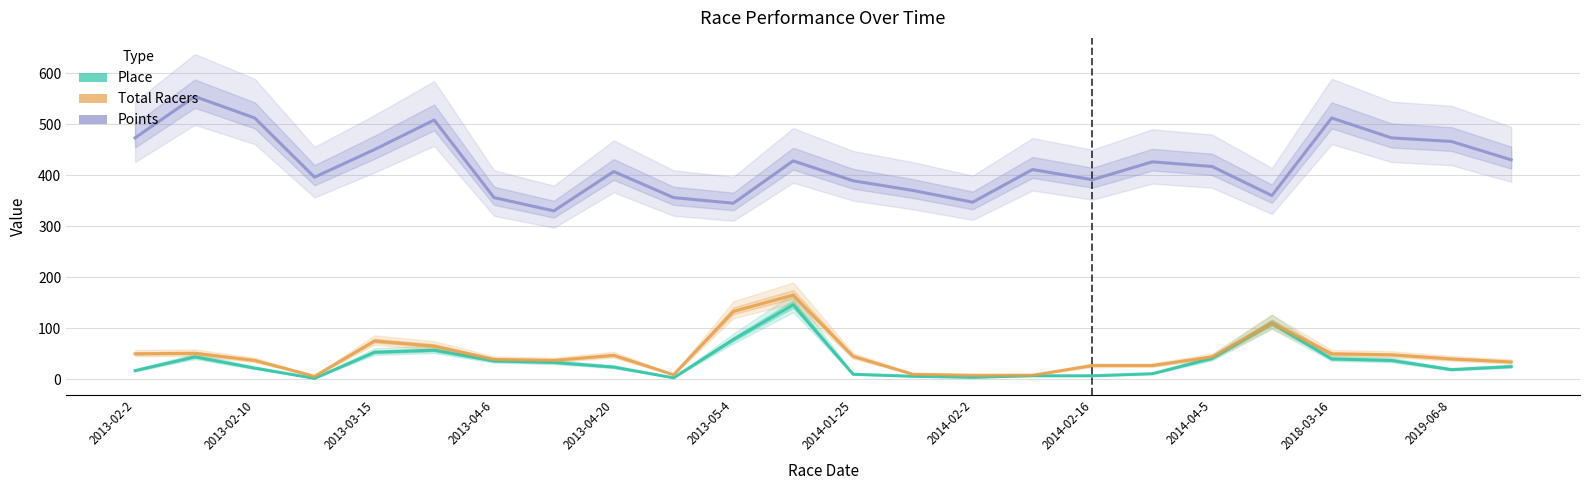

Reading left to right, list all the values displayed in this chart.

Place: 17	44	22	2	53	57	36	33	24	3	78	146	10	6	4	7	7	11	41	110	40	37	19	25
Total Racers: 50	51	37	6	75	65	39	37	47	9	133	165	45	10	8	8	27	27	44	110	50	48	40	34
Points: 473	554	512	396	450	508	356	330	407	356	345	428	389	370	347	411	391	426	417	360	512	473	466	430